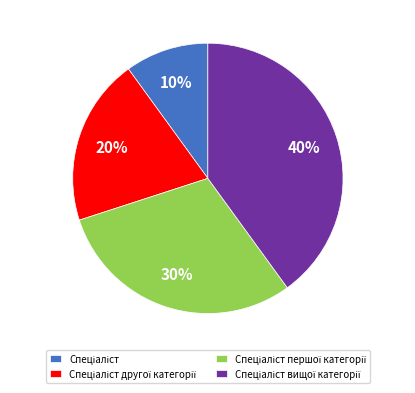

To the nearest percent, what is the average slice percentage?

25%